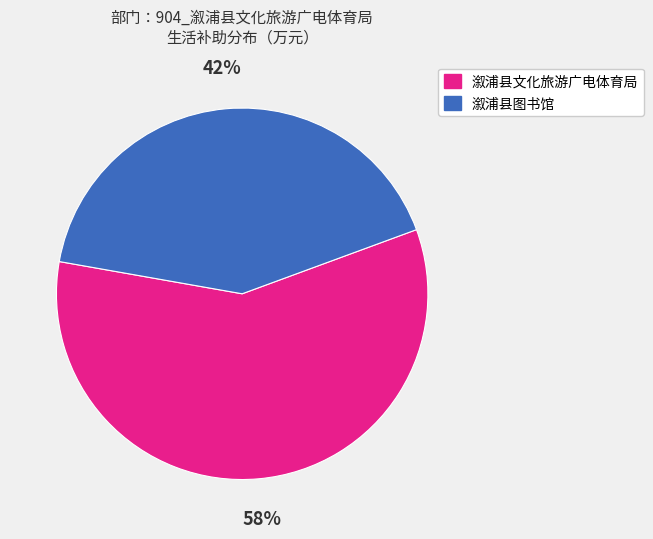

Which slice is the largest?

溆浦县文化旅游广电体育局